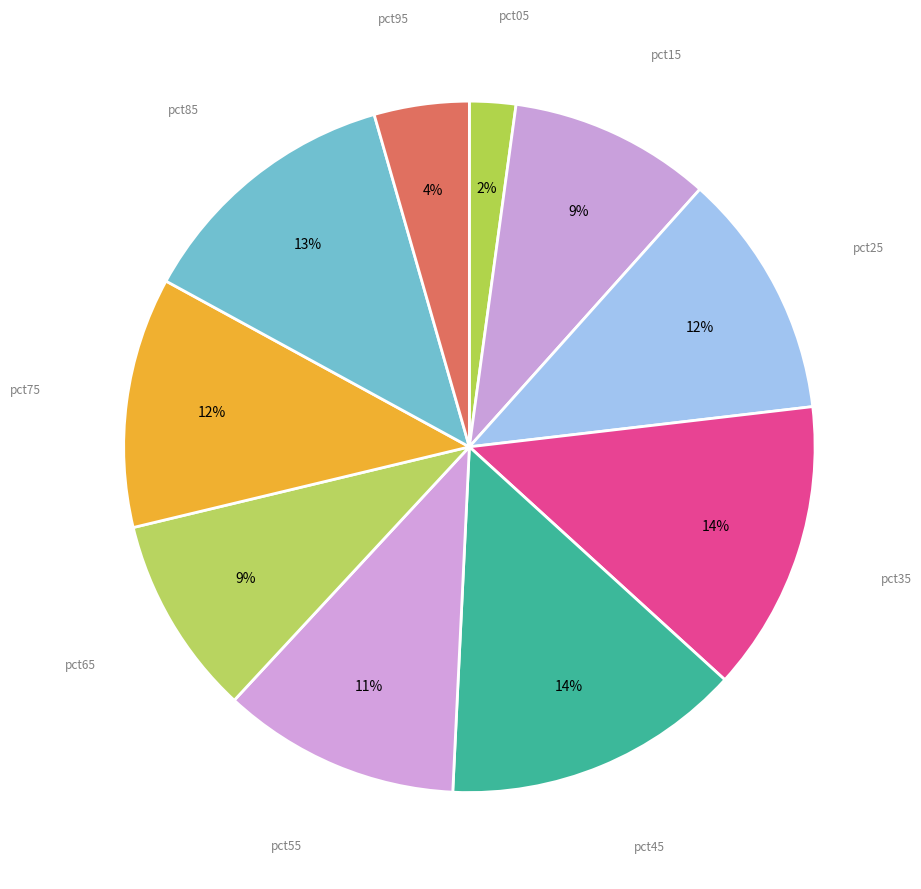

Count the number of slices in the pie.

10